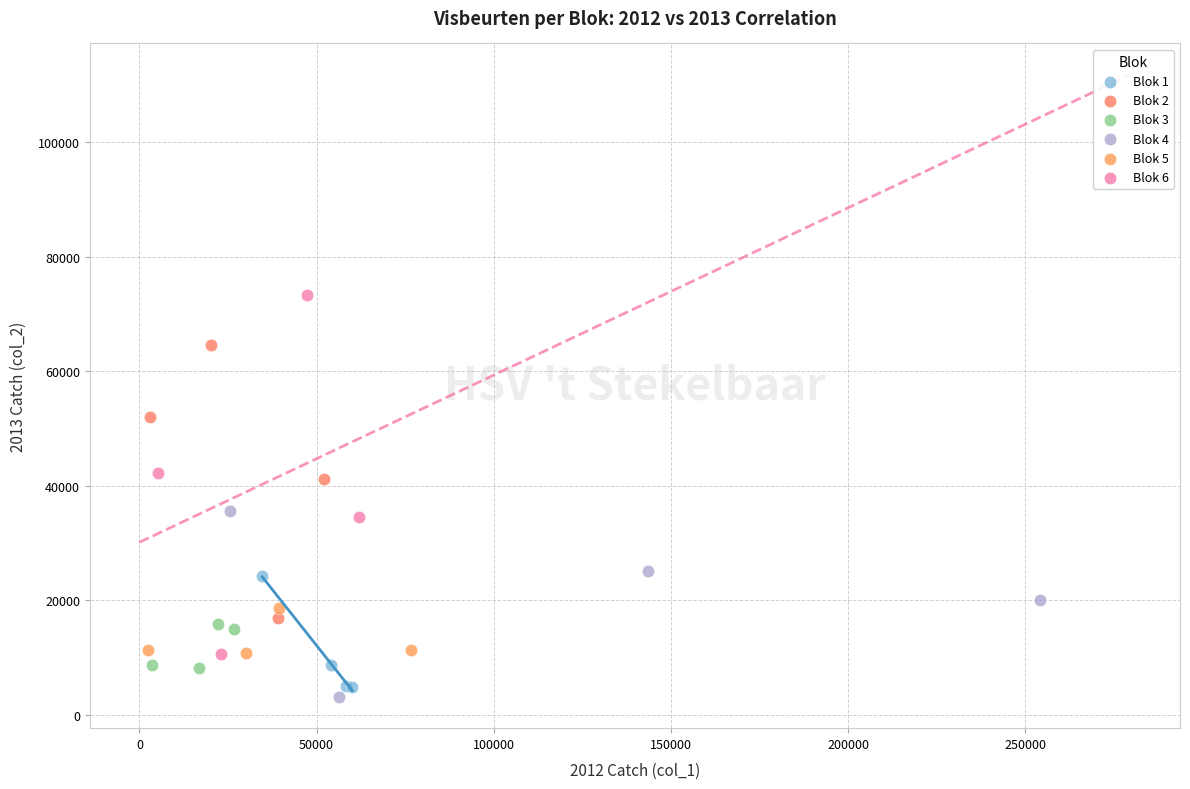

Which series contains the highest Y value?

Blok 6